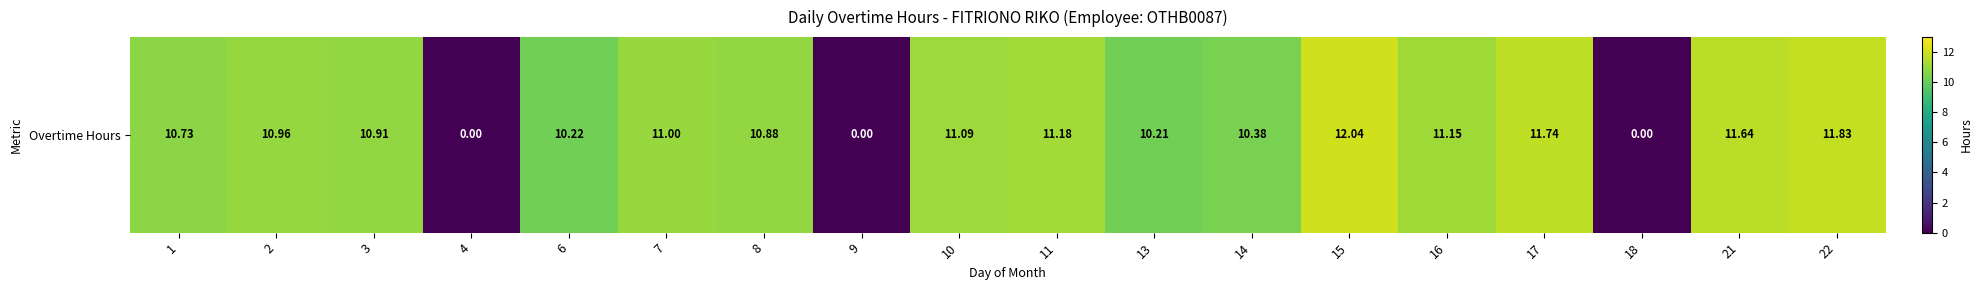

What is the difference between the values at 13 and 18?

10.2